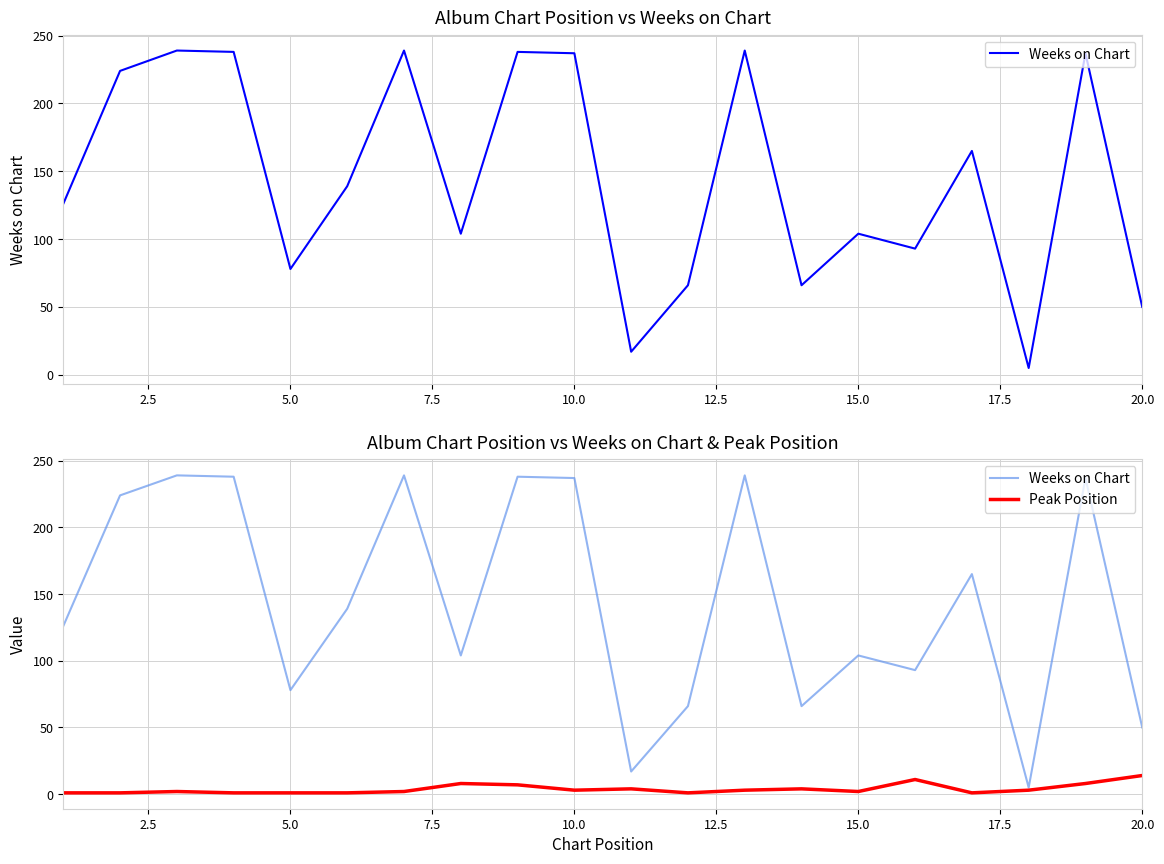

How many interior local peaks does the Weeks on Chart series have?

7